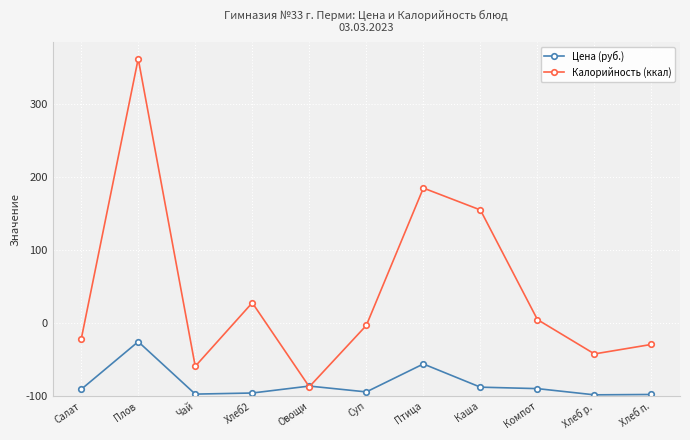

How many values in the Цена (руб.) series are below 9?

5